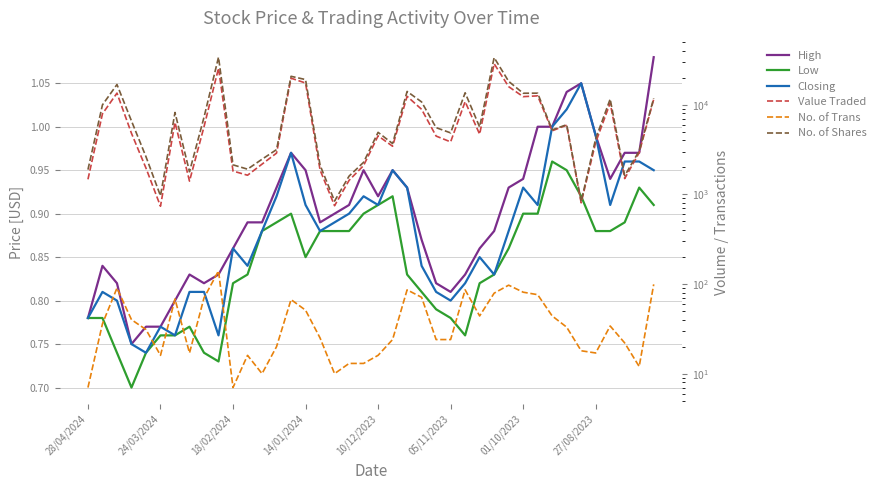

At 18/02/2024, list the series in order from smallest to largest.

Low, Closing, High, No. of Trans, Value Traded, No. of Shares